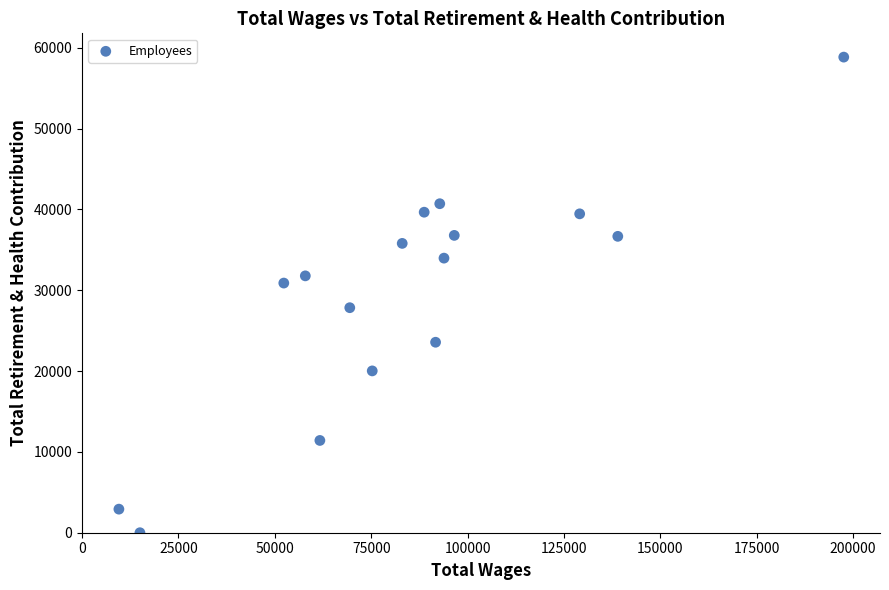

What is the range of Y values (max minus min)?

58849